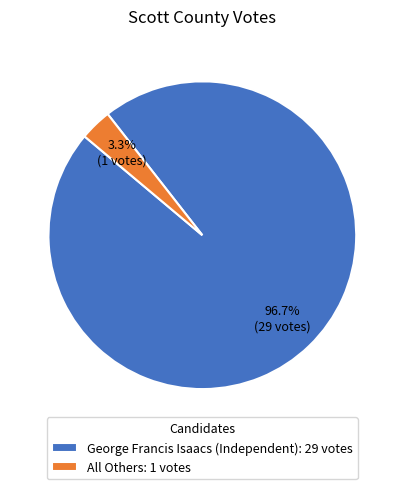

What is the largest slice in the pie chart?

George Francis Isaacs (Independent)